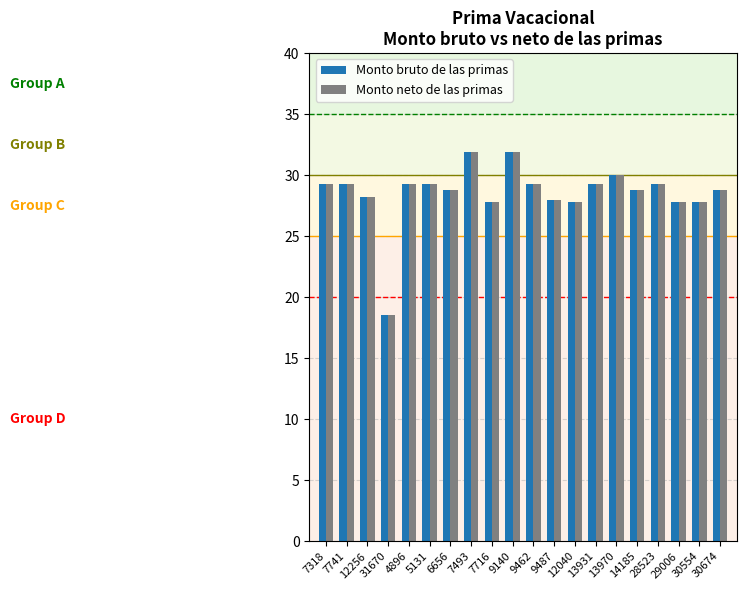

What is the greatest value displayed?

31.9